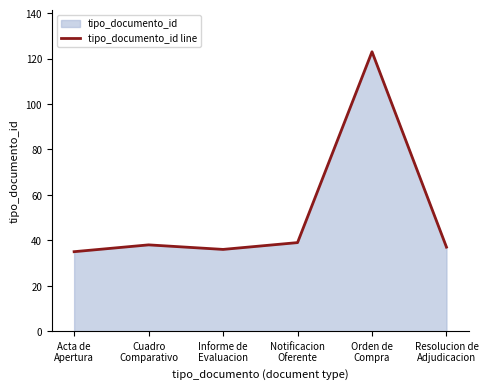

Reading left to right, list all the values displayed in this chart.

Acta de
Apertura=35	Cuadro
Comparativo=38	Informe de
Evaluacion=36	Notificacion
Oferente=39	Orden de
Compra=123	Resolucion de
Adjudicacion=37